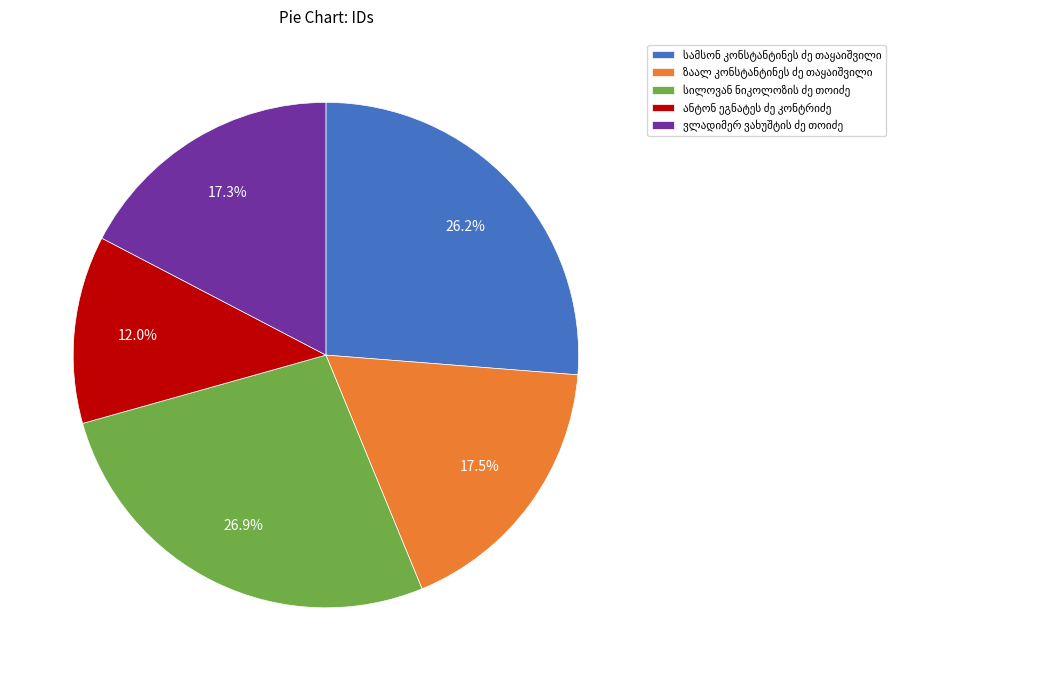

Does any single category account for the majority?

No